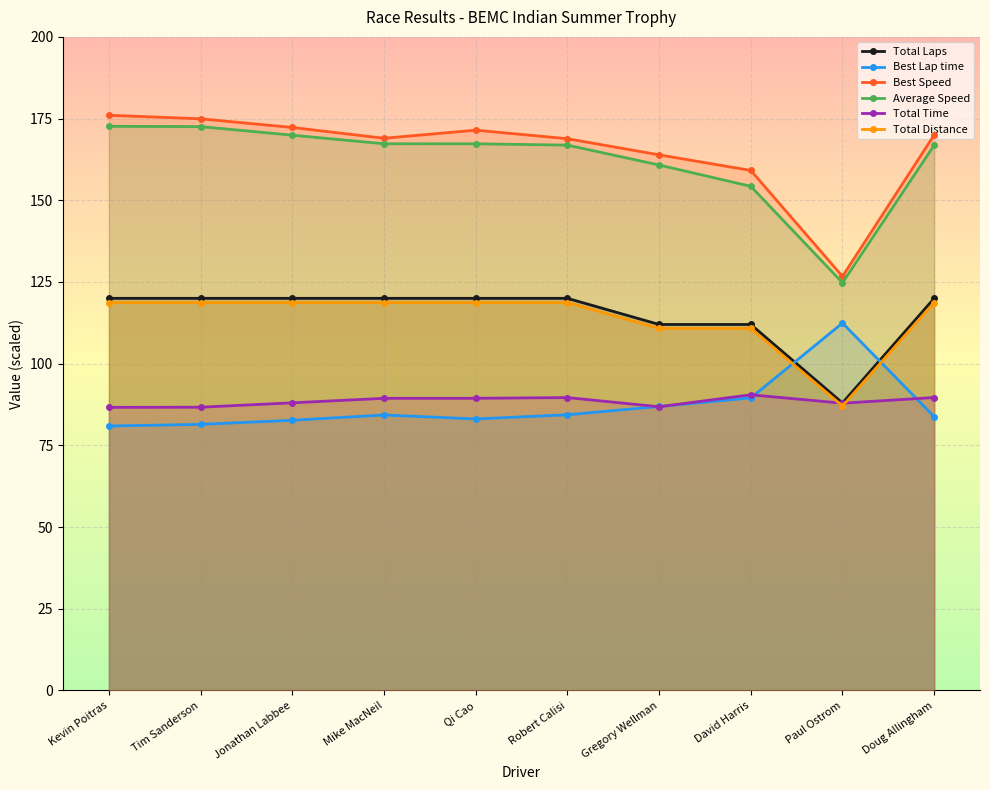

List the labels in order of Total Laps value, smallest first.

Paul Ostrom, Gregory Wellman, David Harris, Kevin Poitras, Tim Sanderson, Jonathan Labbee, Mike MacNeil, Qi Cao, Robert Calisi, Doug Allingham